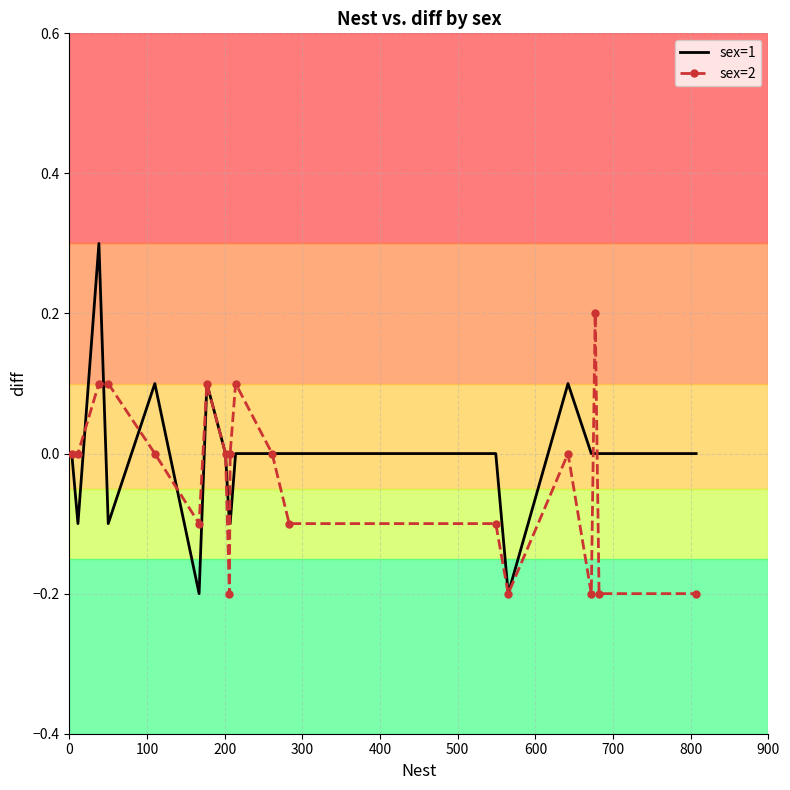

Which series ends up on top after the final intersection of sex=2 and sex=1?

sex=1